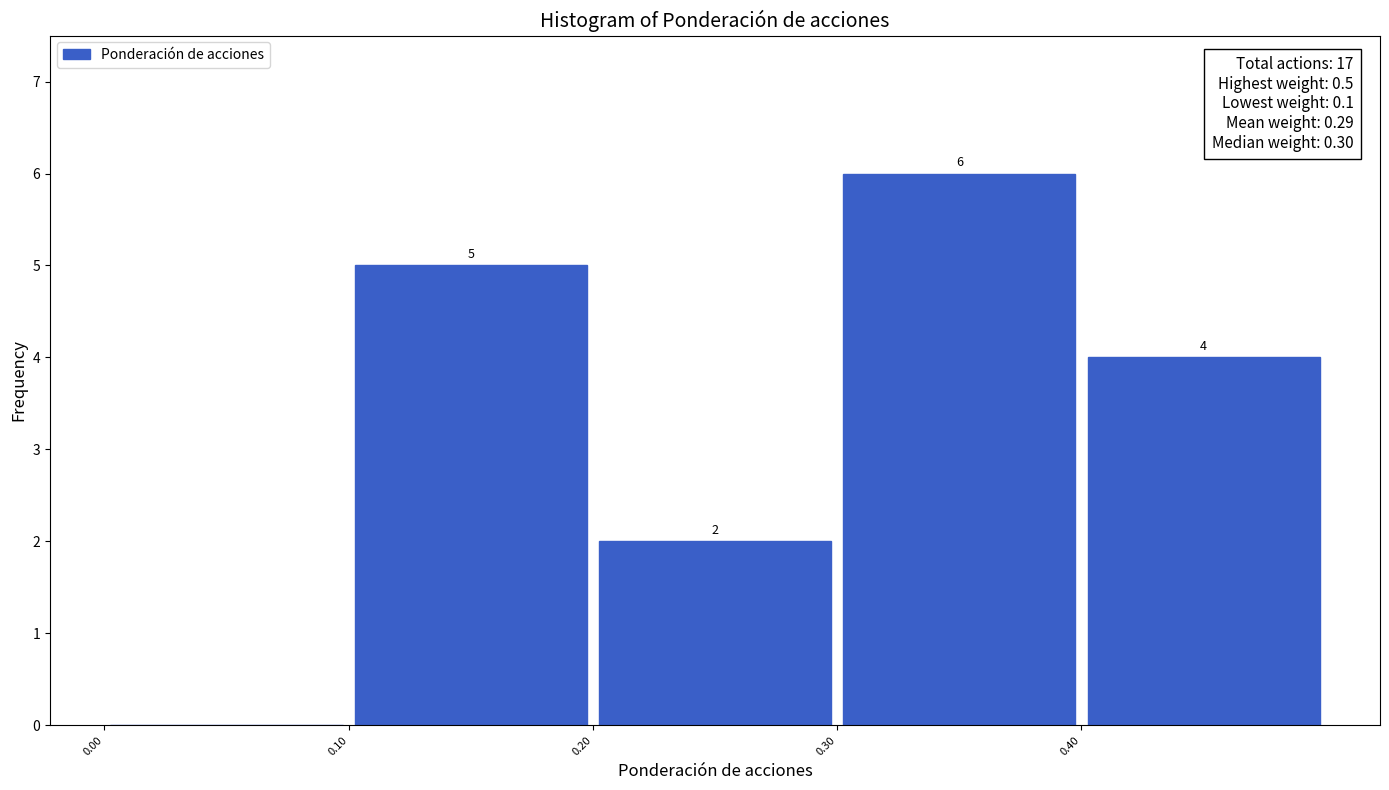

Over which range of the x-axis is the bar tallest?

0.3 to 0.4